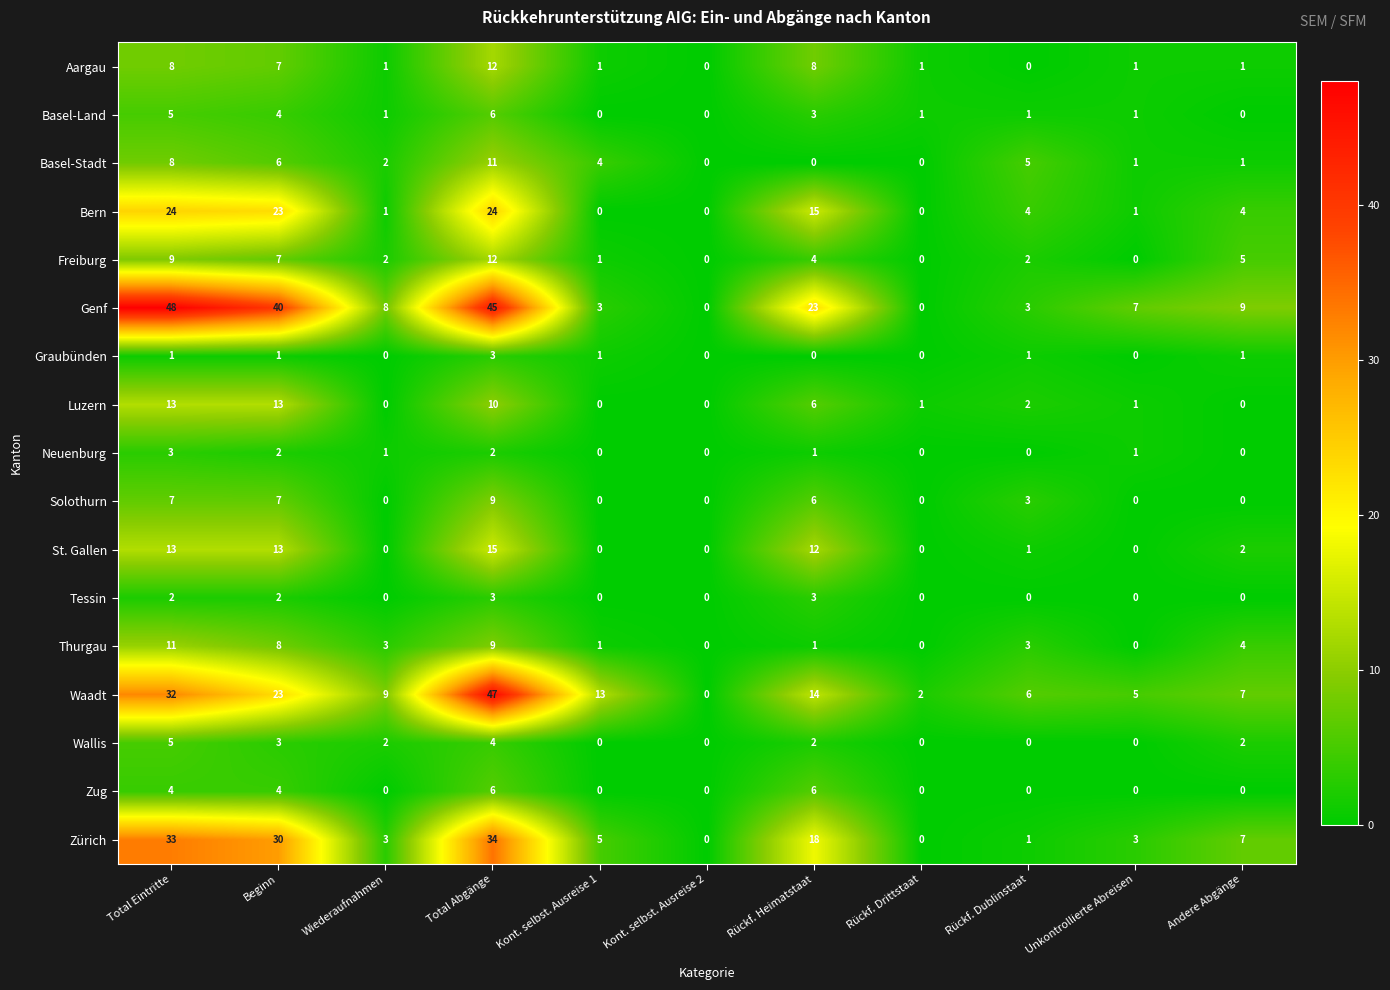

At which category is the sum across all series the highest?

Total Abgänge